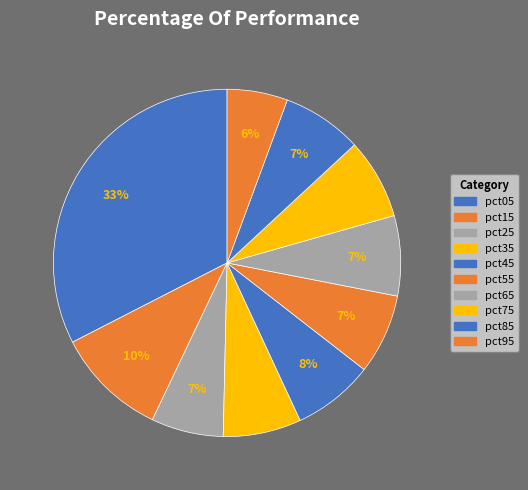

True or false: pct75 accounts for 8% of the total.

True